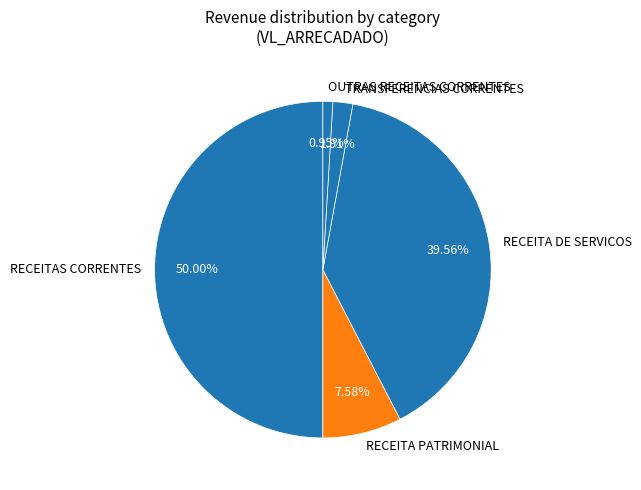

Which has a higher value, TRANSFERENCIAS CORRENTES or OUTRAS RECEITAS CORRENTES?

TRANSFERENCIAS CORRENTES